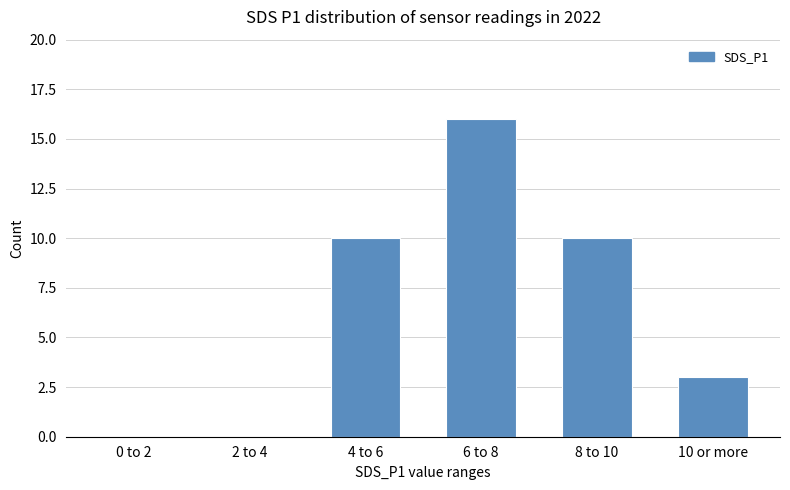

Between 6 to 8 and 4 to 6, which is larger?

6 to 8